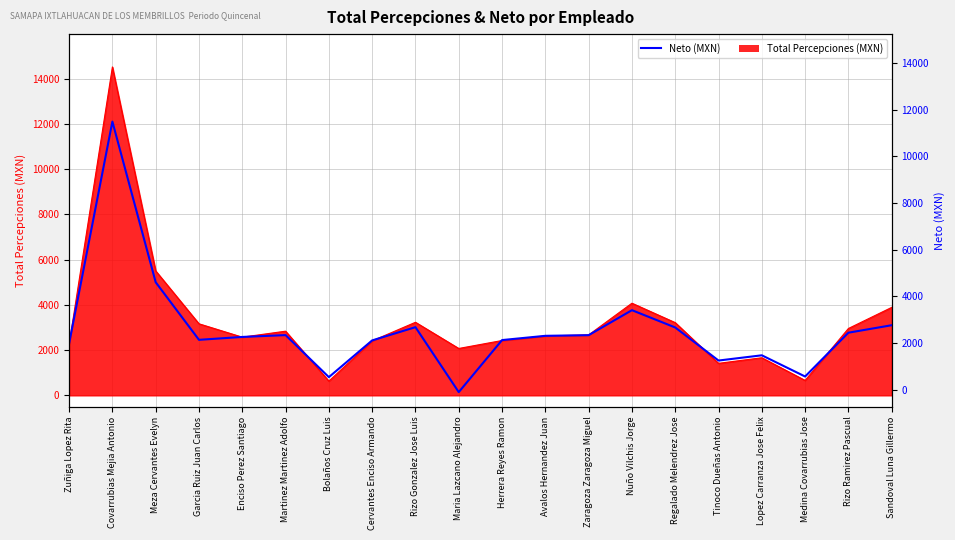

What is the difference between the values at Rizo Ramirez Pascual and Regalado Melendrez Jose?

230.4